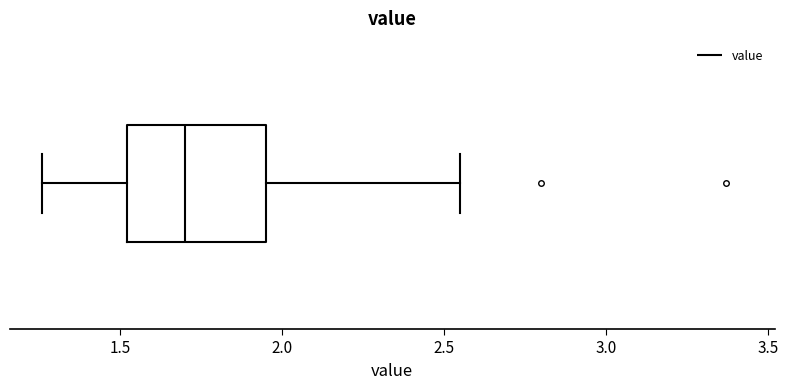

Read this box plot against the x-axis: the position of the median line, the range covered by the box, and the ends of both whiskers. The values are not printed on the chart, so give them approximately, as read against the axis.

median 1.70, box 1.50 to 1.95, whiskers 1.25 to 2.55